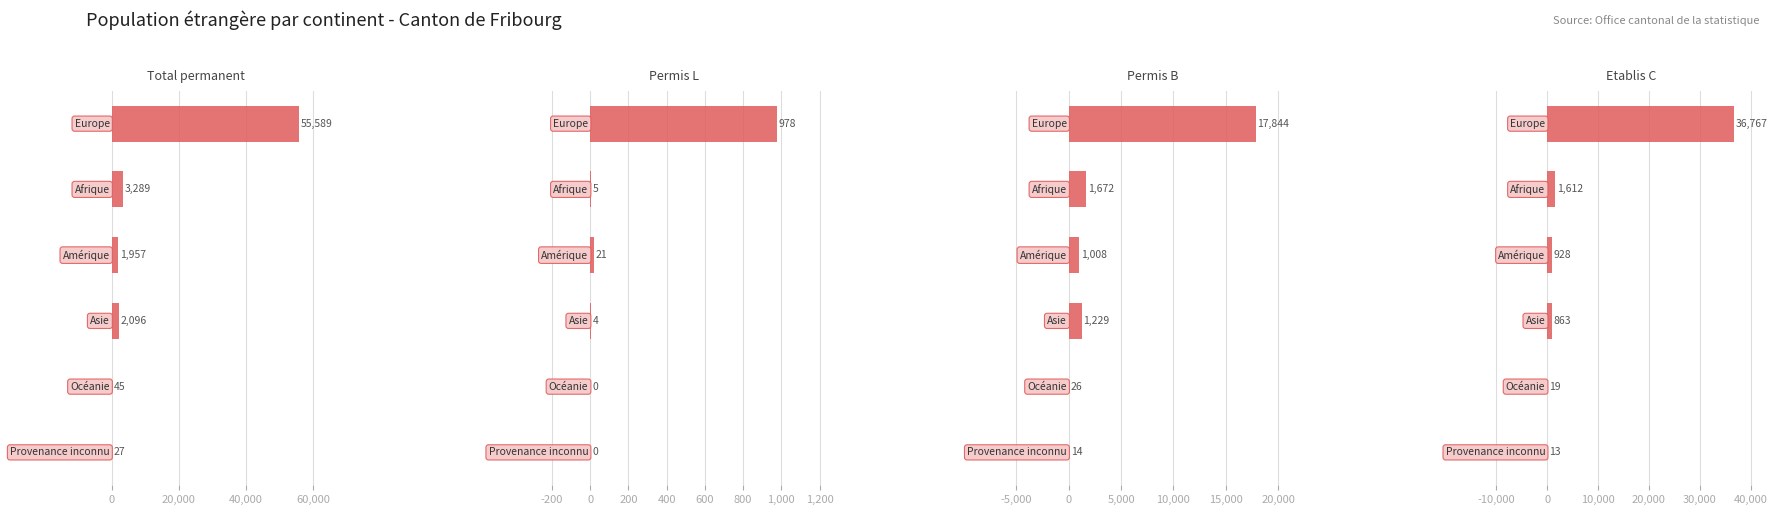

How many data points in Etablis C are above 928?

2